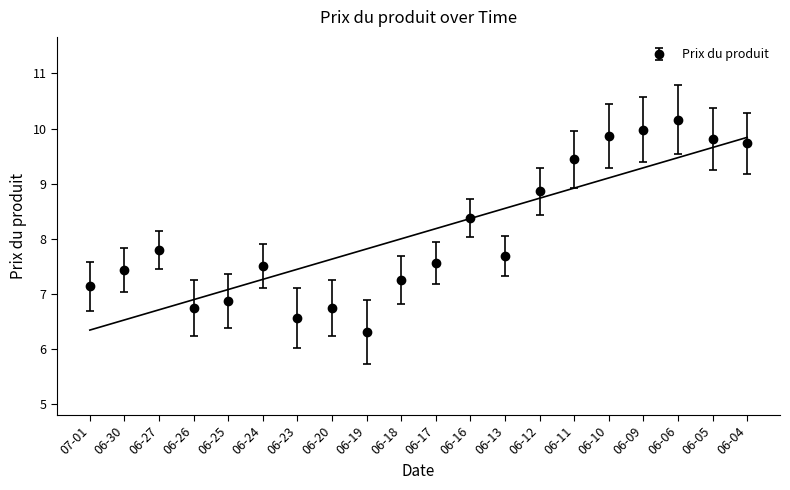

True or false: Prix du produit has more than 0 interior local peaks.

True